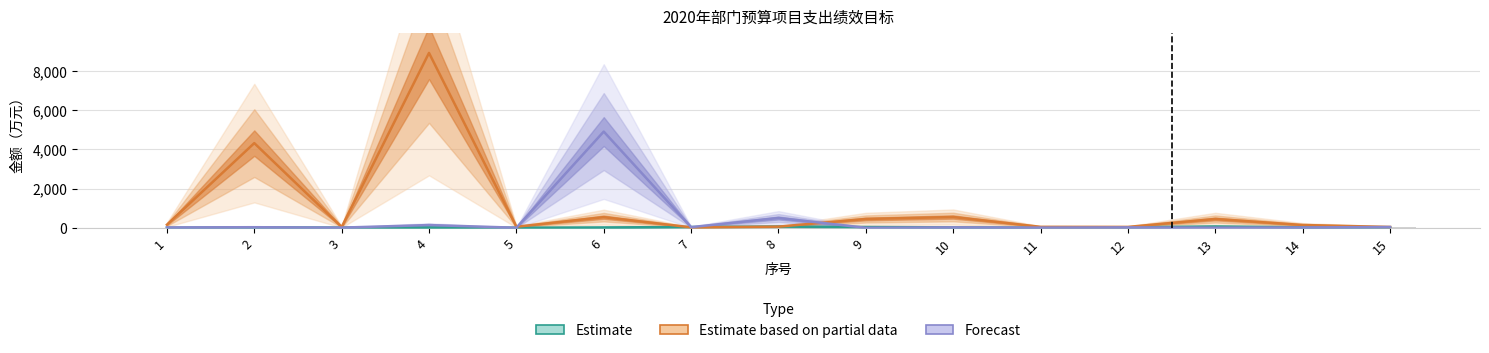

Between 4 and 13, which series saw the biggest shift?

Estimate based on partial data